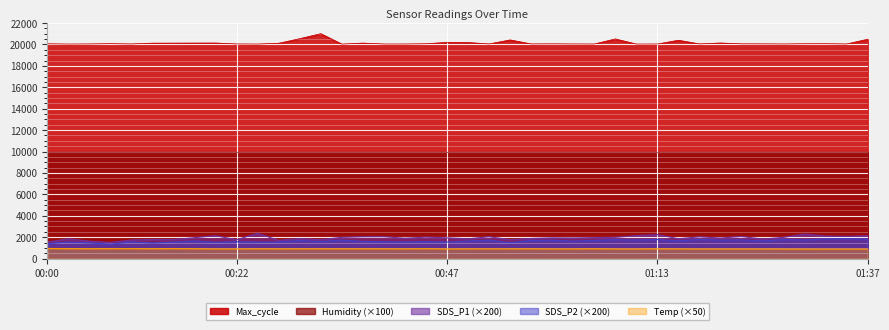

List the series in order of their peak value, highest first.

Max_cycle, Humidity (×100), SDS_P1 (×200), SDS_P2 (×200), Temp (×50)